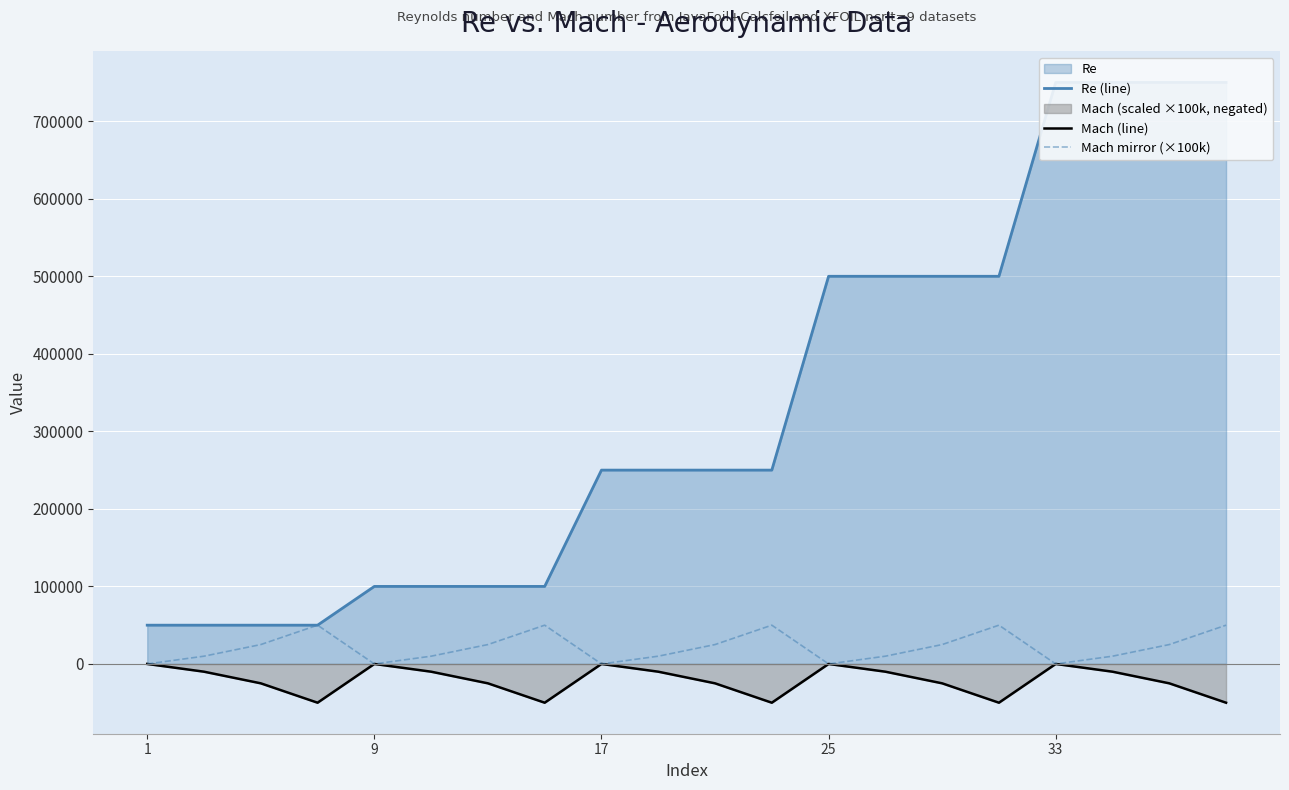

What is the difference between the maximum and second lowest values in the Mach (line) series?

50000